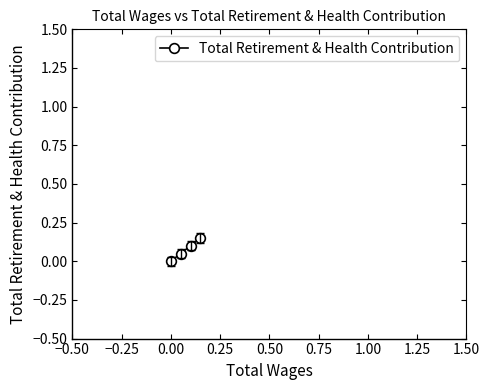

How many data points are above 0?

3